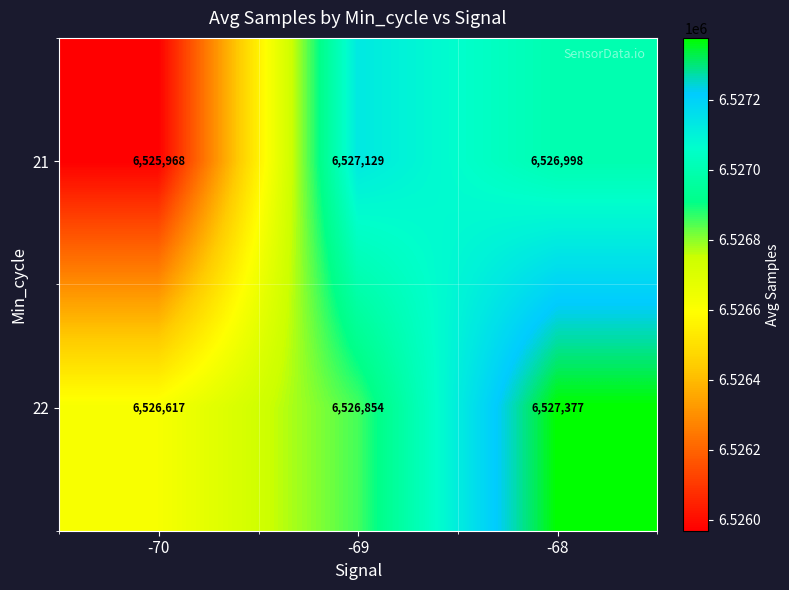

Which series has the largest total across all categories?

22